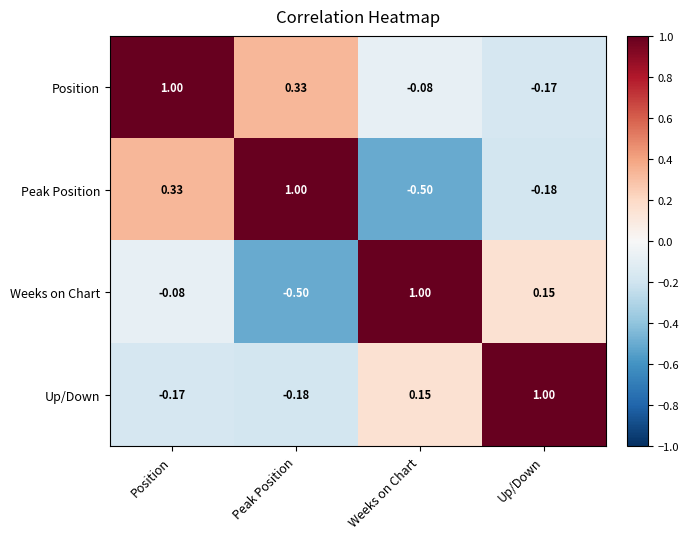

At which label is Weeks on Chart closest to 0?

Position